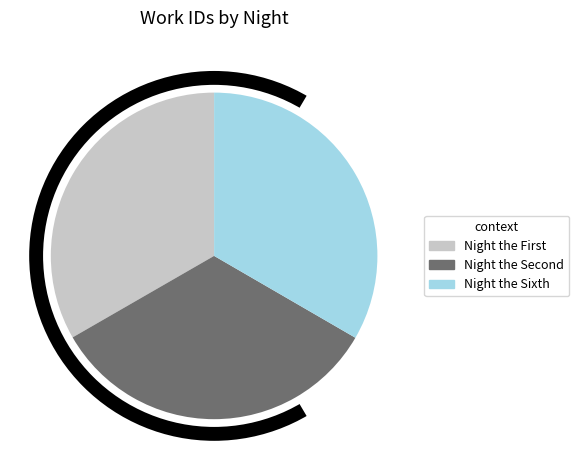

True or false: Night the Sixth accounts for 33% of the total.

True